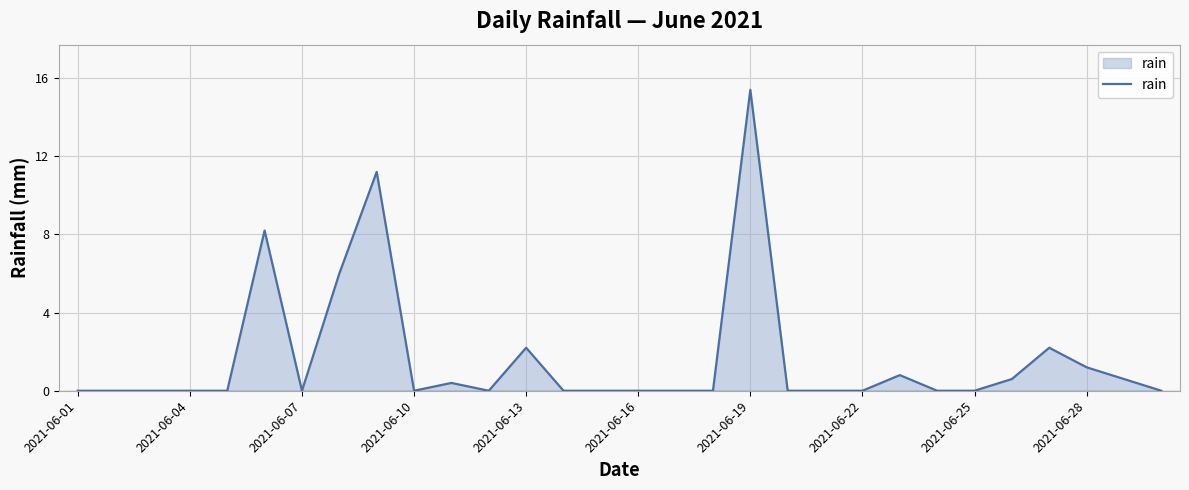

What is the difference between the maximum and minimum values?

15.4